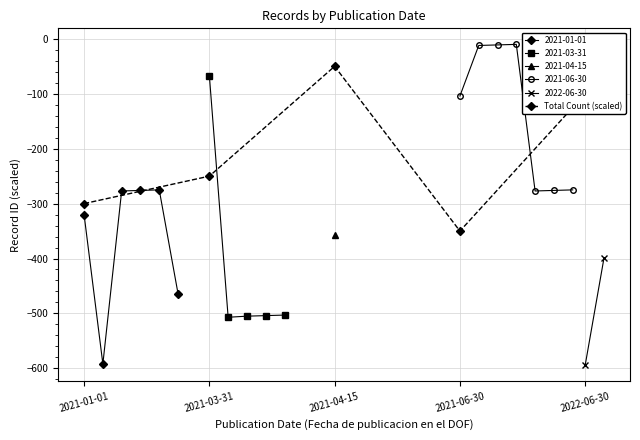

The value at 2021-06-30 is -350. True or false?

True